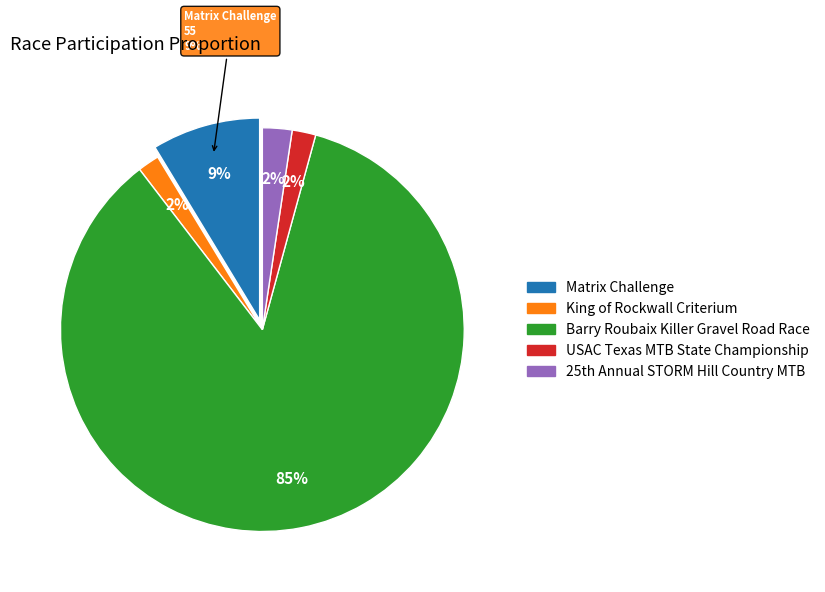

The Matrix Challenge slice represents 9% of the pie. True or false?

True